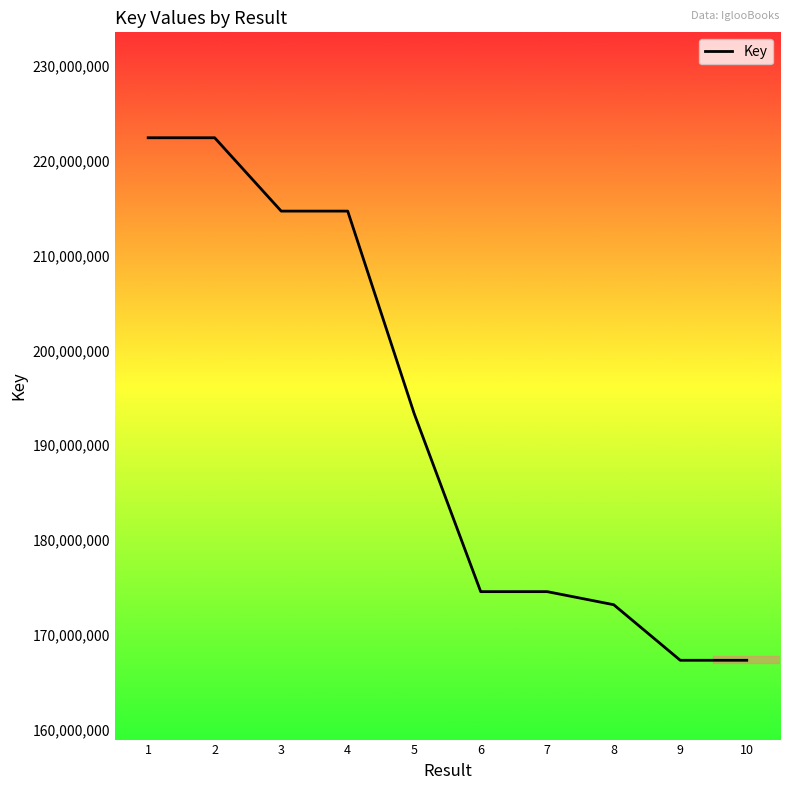

Which has a higher value, 5 or 8?

5